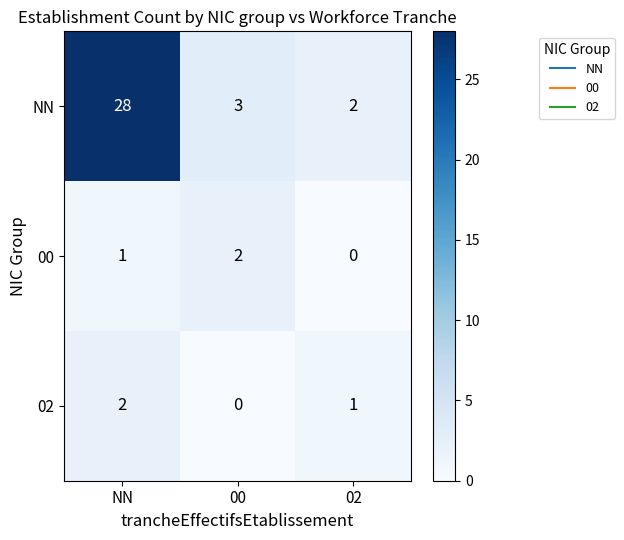

What is the spread (max minus min) of values at 00?

3